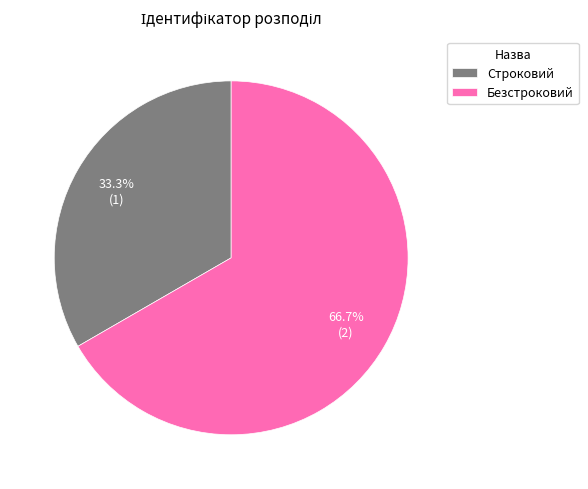

Which category has the smallest portion of the pie?

Строковий